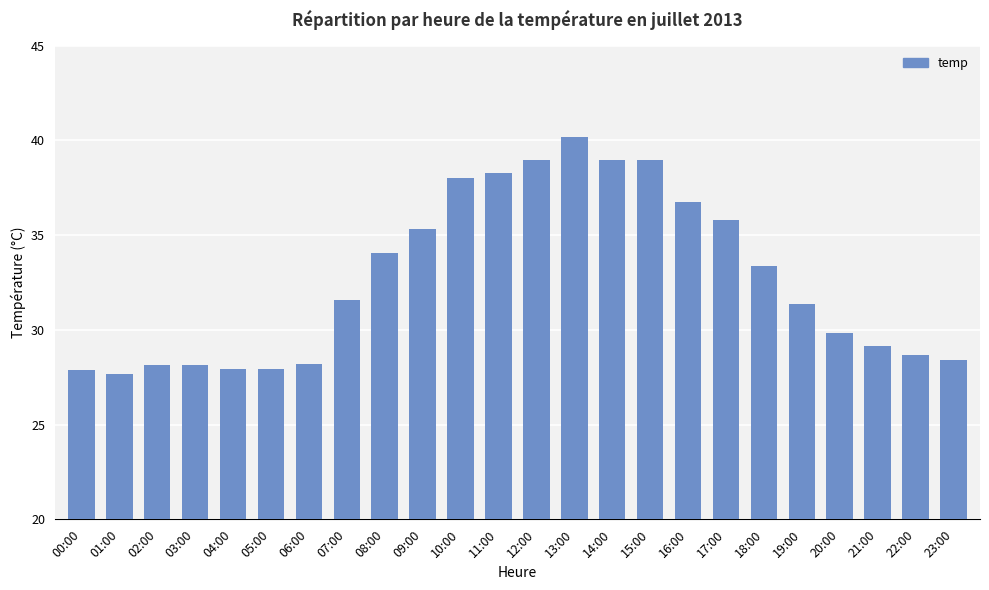

How many values are below 31?

11